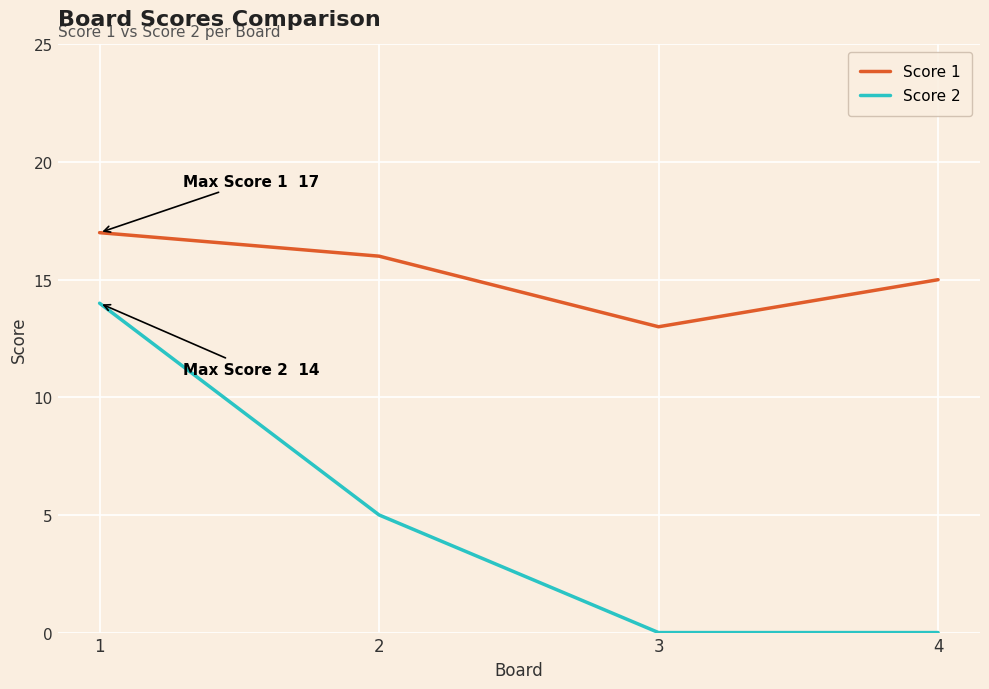

True or false: Score 1 has more than 1 interior local peaks.

False